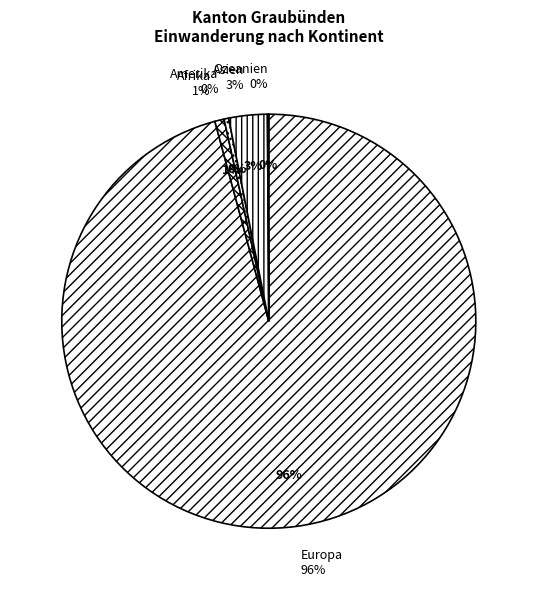

How many slices are in this pie chart?

5